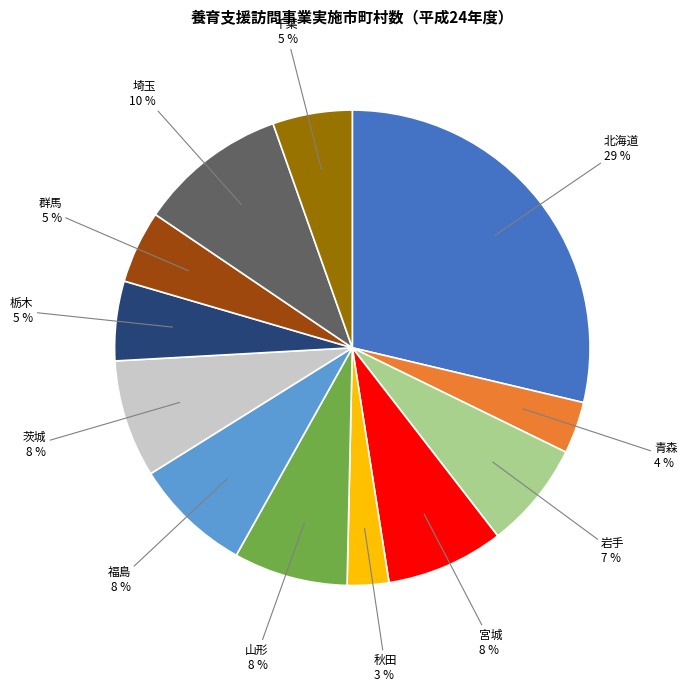

Approximately how many times larger is the value at 山形 compared to 岩手?

1.1